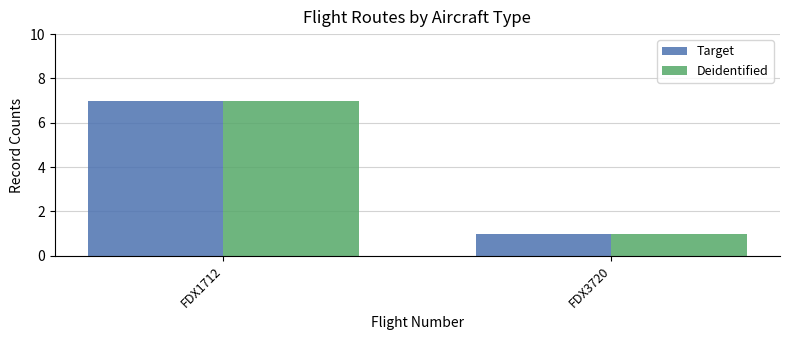

True or false: Target has a value of 1 at FDX3720.

True